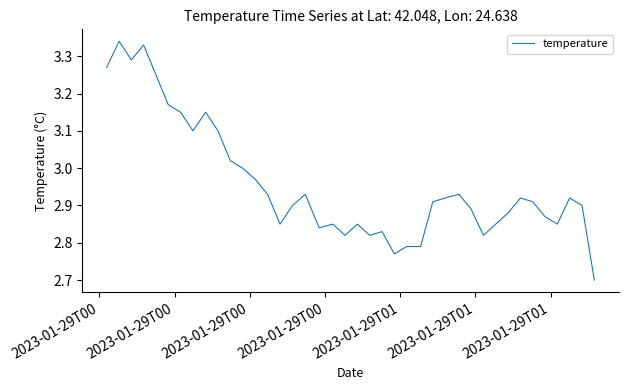

What is the minimum value shown in the chart?

2.7